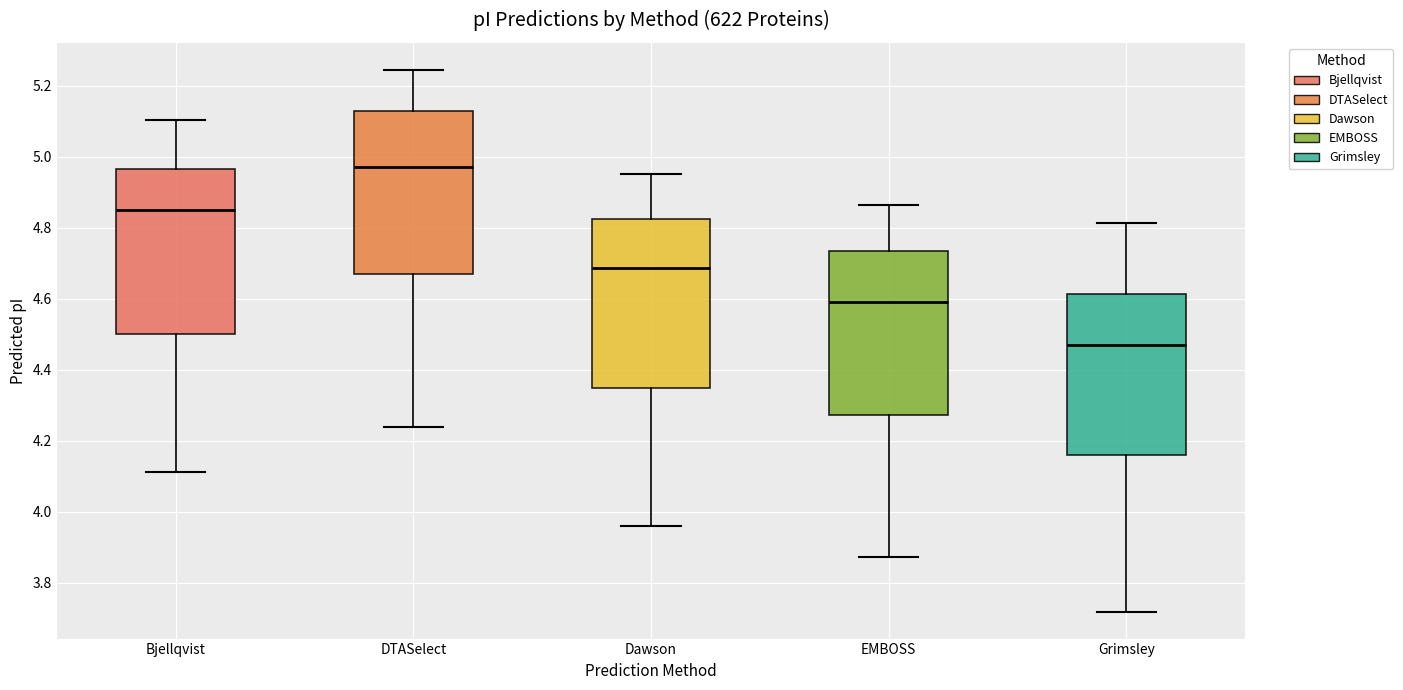

Reading left to right, read every box against the y-axis: the position of its median line, the range the box covers, and the ends of its whiskers. The values are not printed on the chart, so give them approximately, as read against the axis.

Bjellqvist: median 4.86, box 4.50 to 4.96, whiskers 4.12 to 5.10
DTASelect: median 4.98, box 4.66 to 5.14, whiskers 4.24 to 5.24
Dawson: median 4.68, box 4.34 to 4.82, whiskers 3.96 to 4.96
EMBOSS: median 4.60, box 4.28 to 4.74, whiskers 3.88 to 4.86
Grimsley: median 4.46, box 4.16 to 4.62, whiskers 3.72 to 4.82